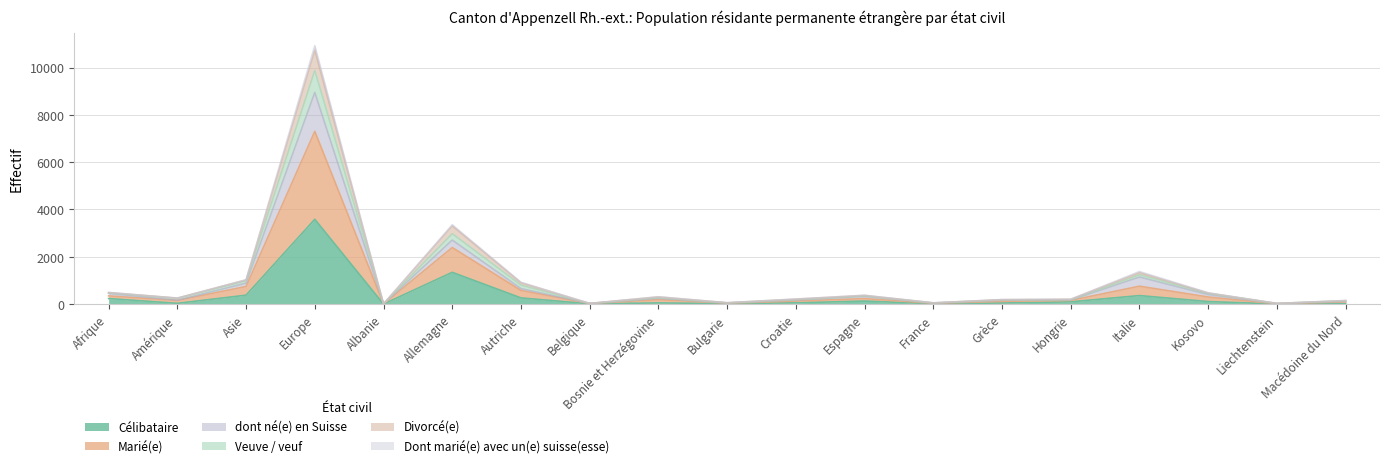

What is the label of the 5th point from the left?

Albanie